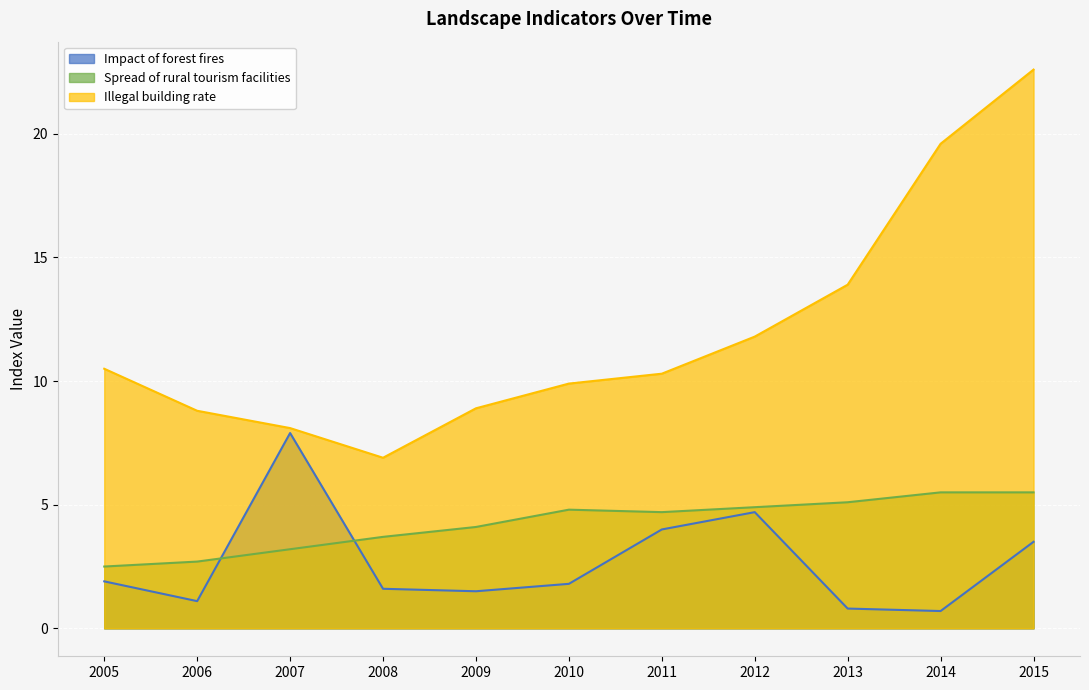

At 2005, list the series in order from smallest to largest.

Impact of forest fires, Spread of rural tourism facilities, Illegal building rate